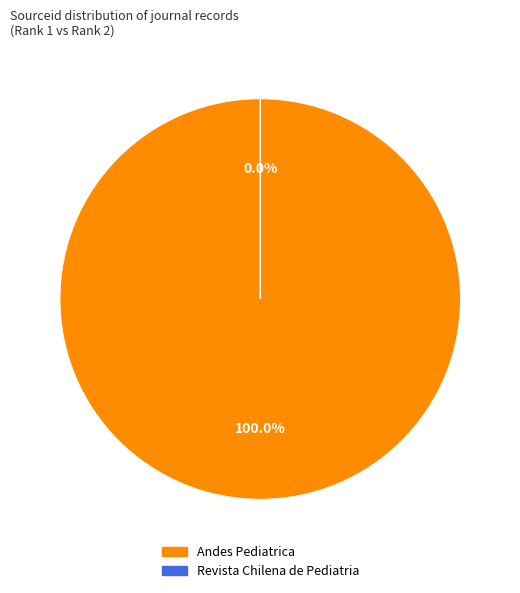

Is the sum of Andes Pediatrica and Revista Chilena de Pediatria greater than half?

Yes